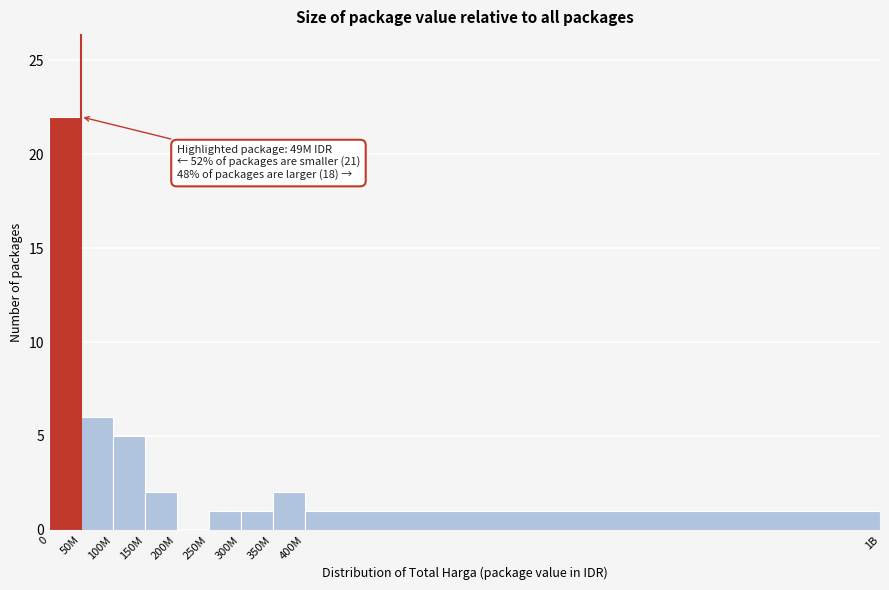

Reading left to right, list all the values displayed in this chart.

0=22	50M=6	100M=5	150M=2	200M=0	250M=1	300M=1	350M=2	400M=1